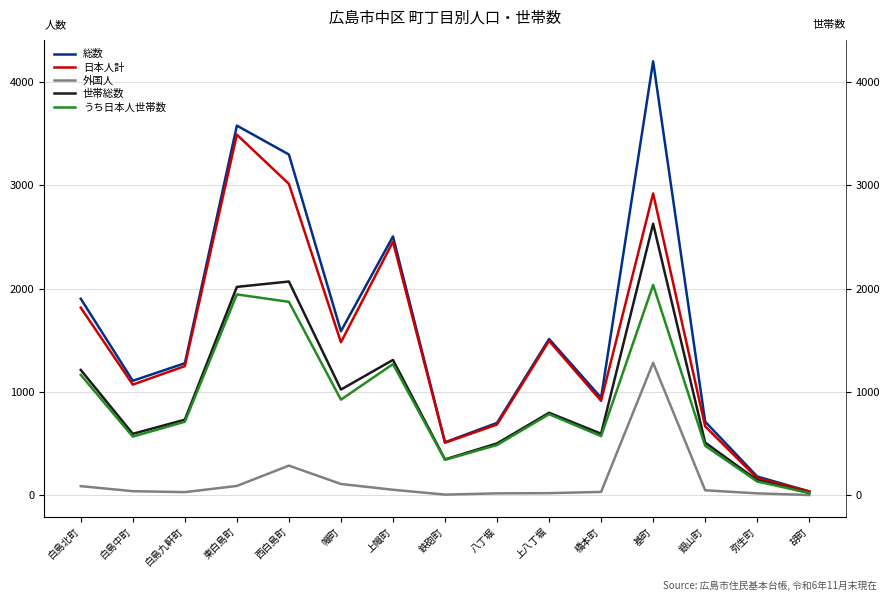

What is the maximum value for うち日本人世帯数?

2036